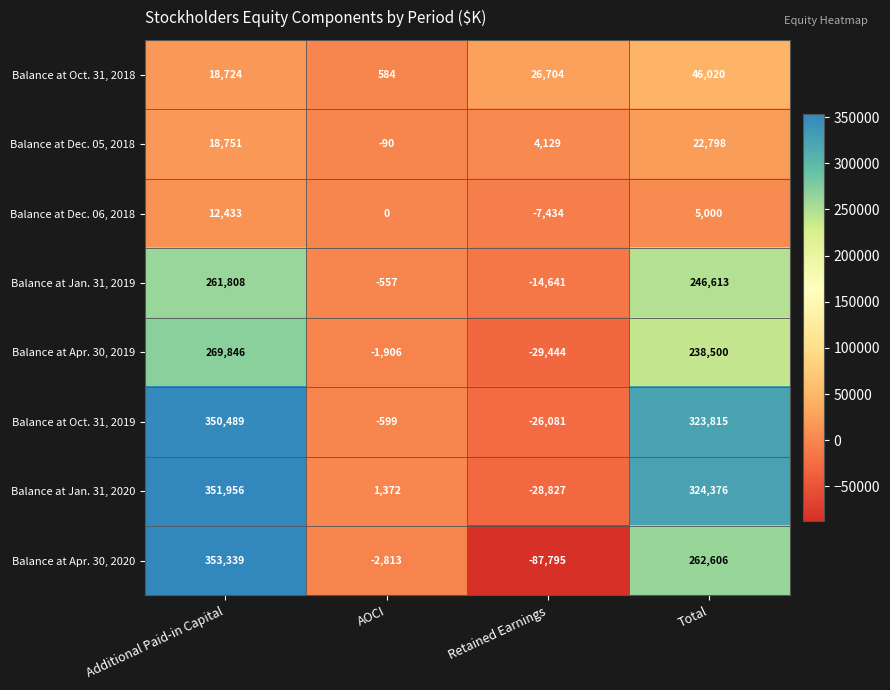

At which category does the chart reach its minimum across all series?

Retained Earnings